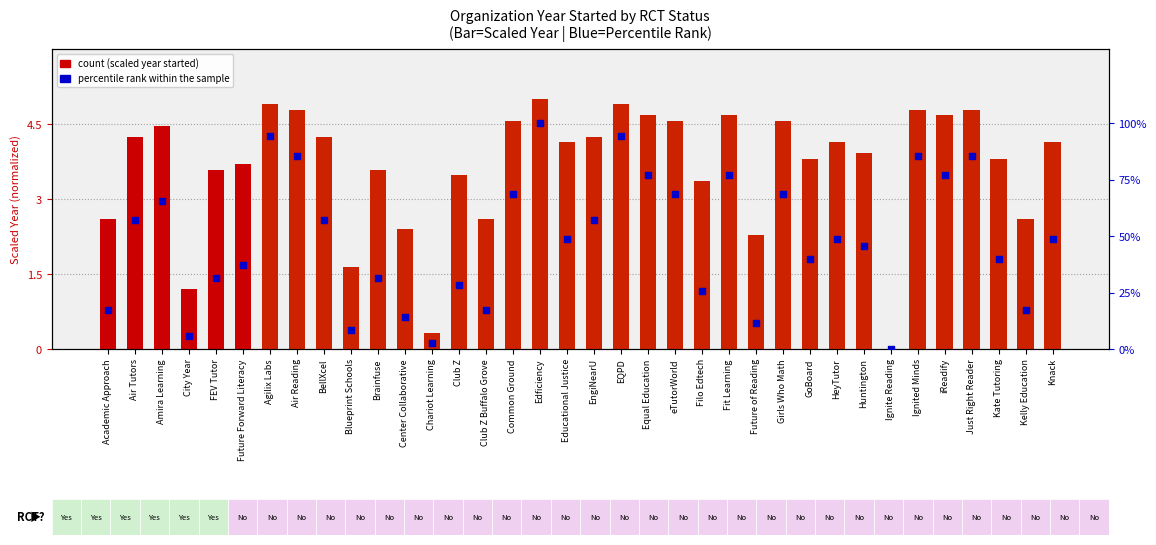

What are all the series names shown in the legend?

count, percentile rank within the sample